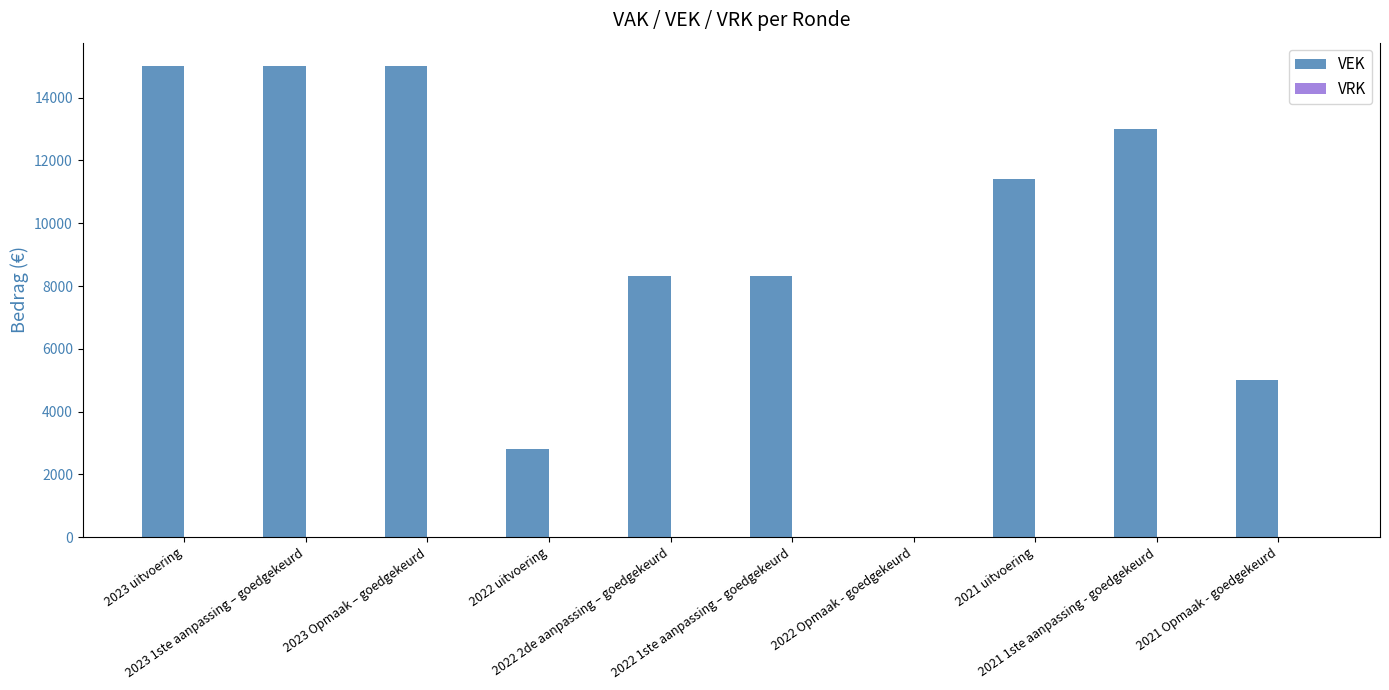

What is the sum of all values?

93846